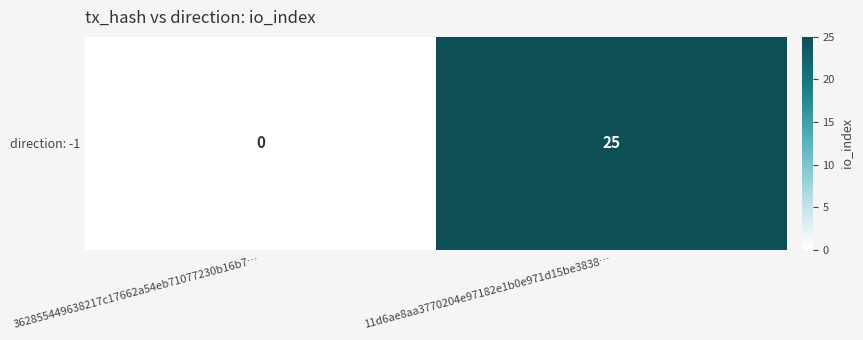

Reading right to left, what are all the values shown in this chart?

25	0